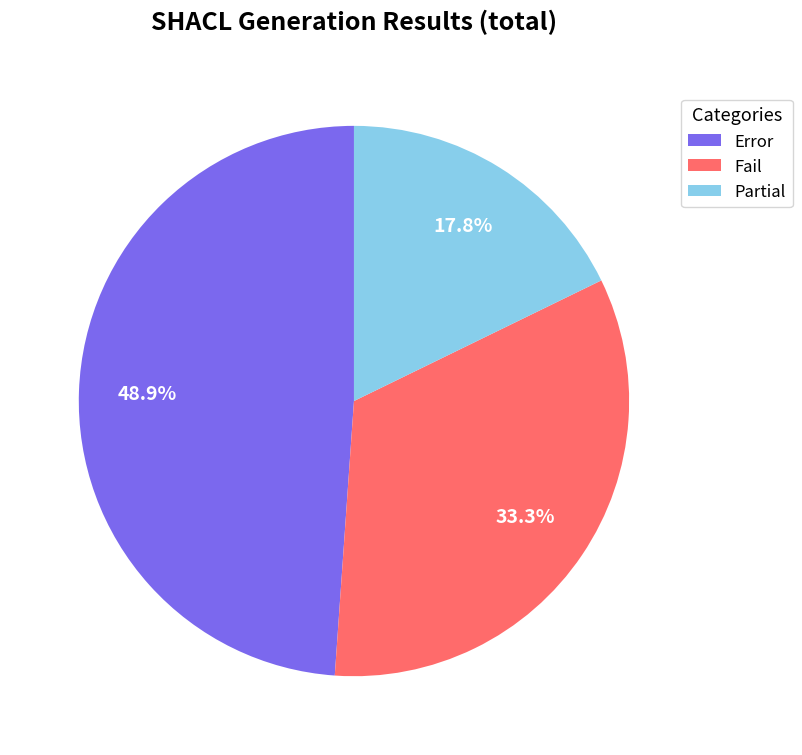

How many segments does this pie chart have?

3